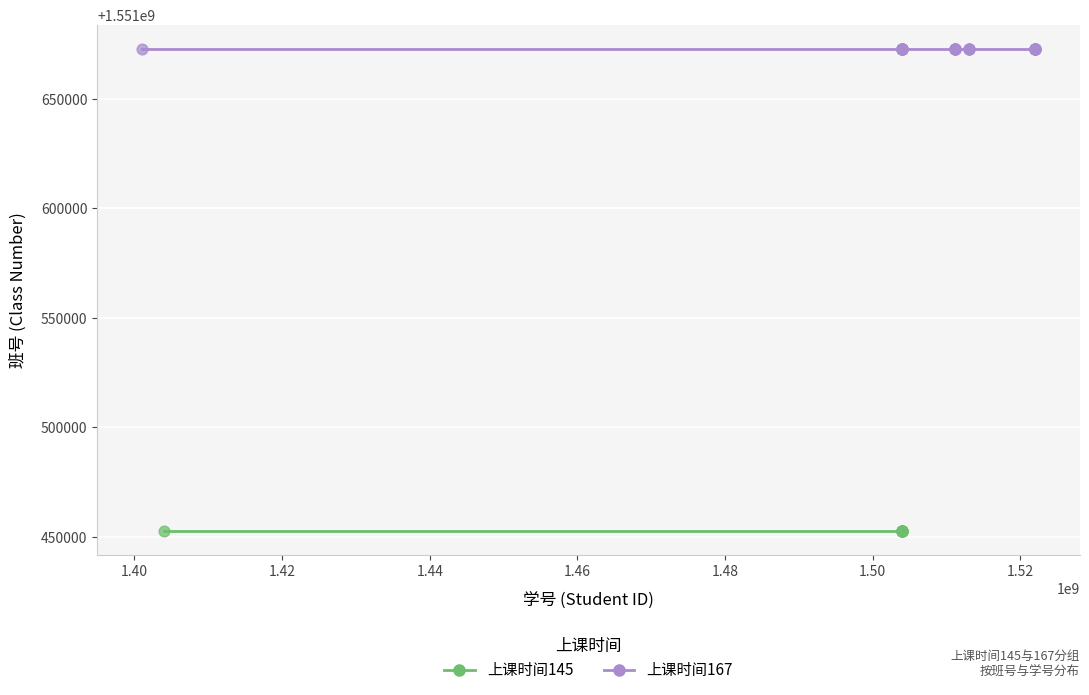

Which series contains the highest Y value?

上课时间167